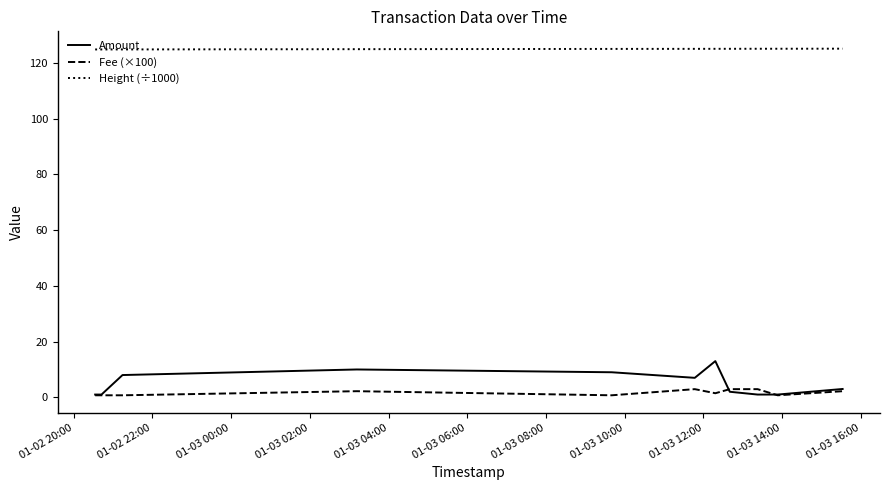

True or false: Amount and Height (÷1000) cross at least once.

False